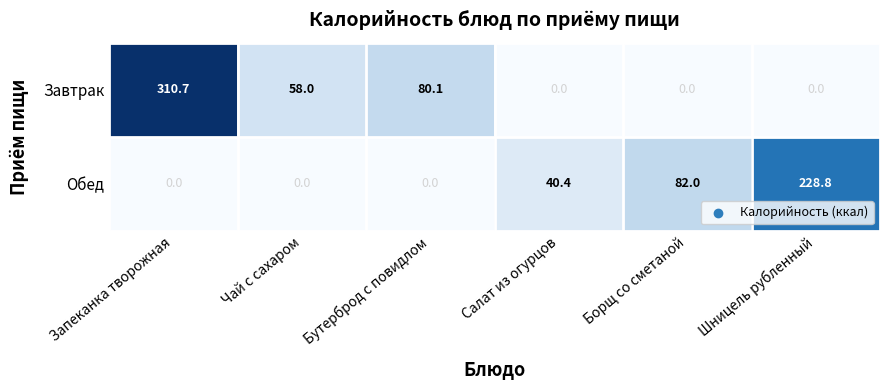

Which series changed the most between Бутерброд с повидлом and Борщ со сметаной?

Обед